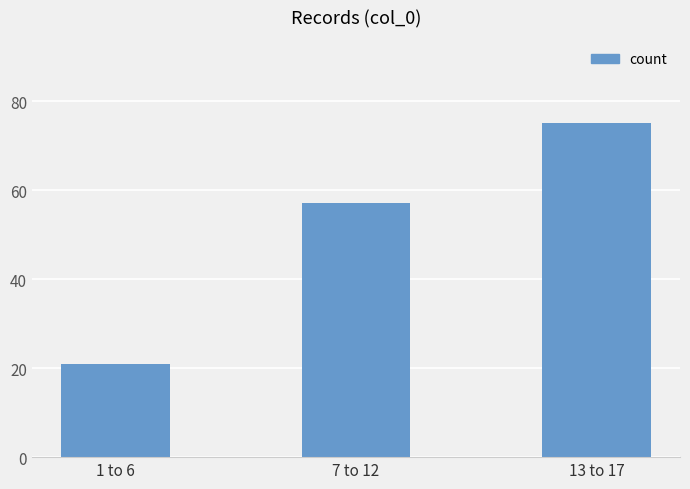

The chart shows a value of 36 at 7 to 12. True or false?

False